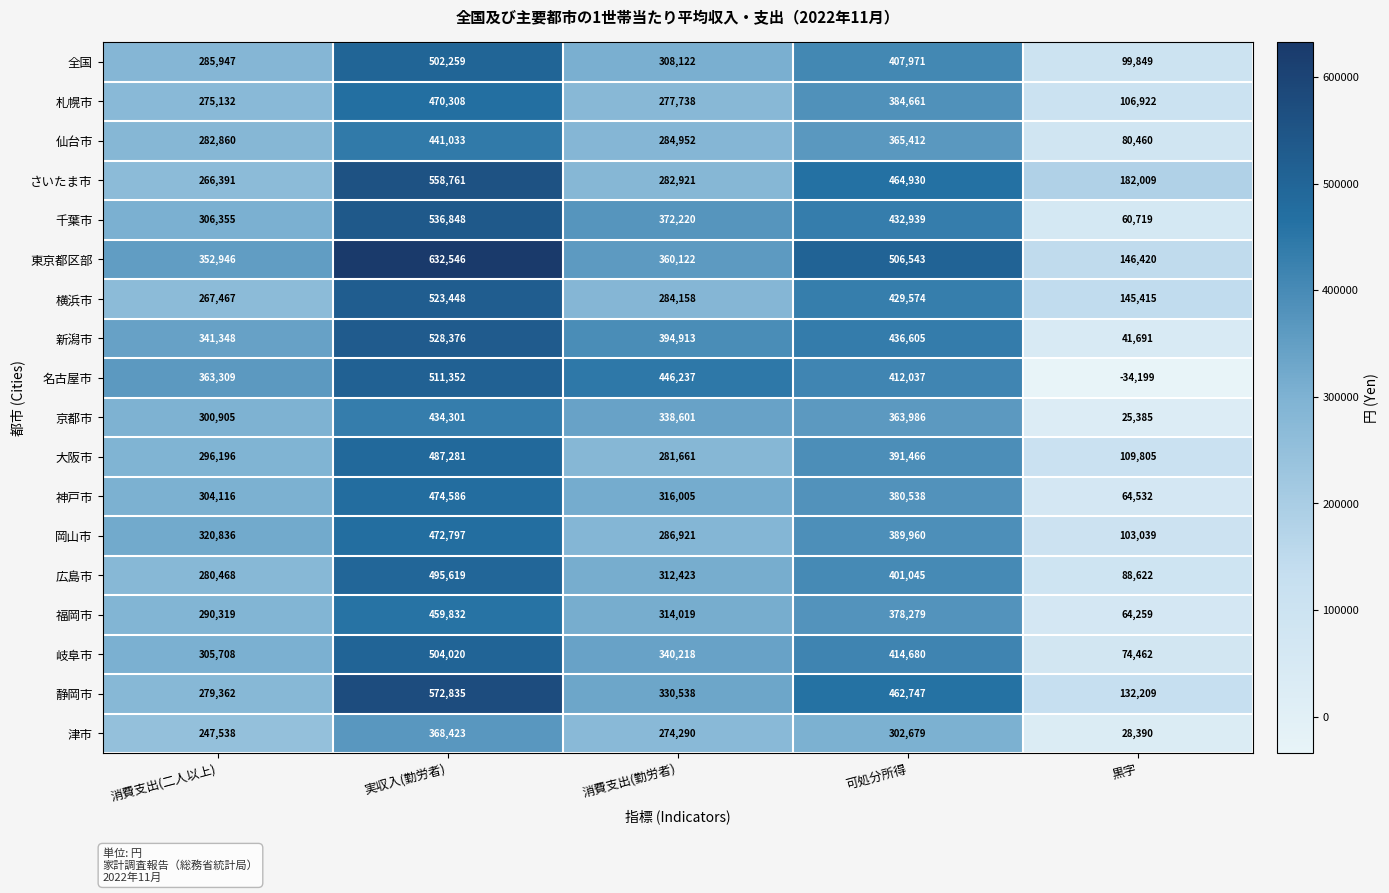

Rank the series by their maximum value, from highest to lowest.

東京都区部, 静岡市, さいたま市, 千葉市, 新潟市, 横浜市, 名古屋市, 岐阜市, 全国, 広島市, 大阪市, 神戸市, 岡山市, 札幌市, 福岡市, 仙台市, 京都市, 津市